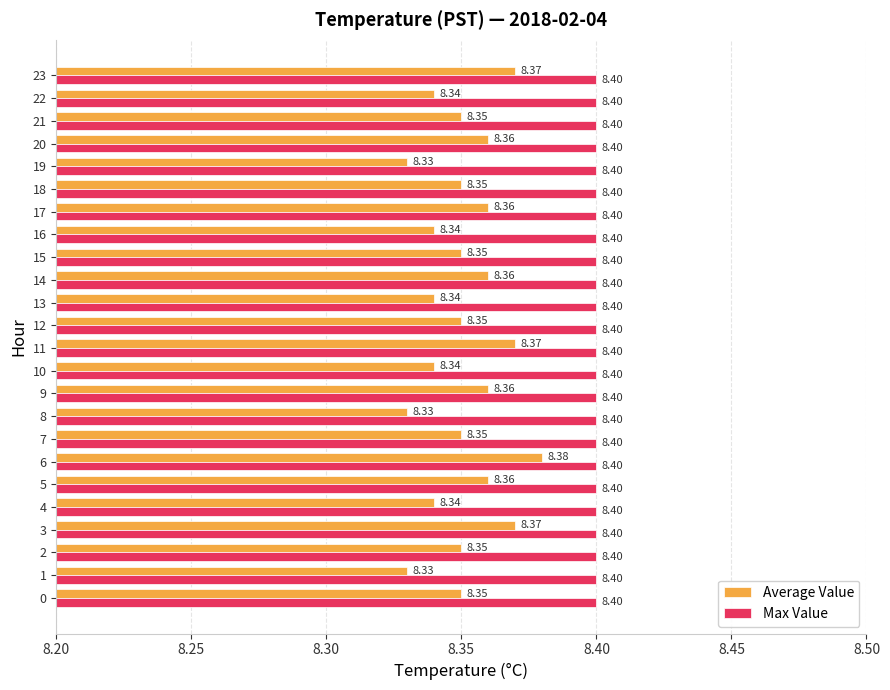

Rank the series by their average value, from lowest to highest.

Average Value, Max Value